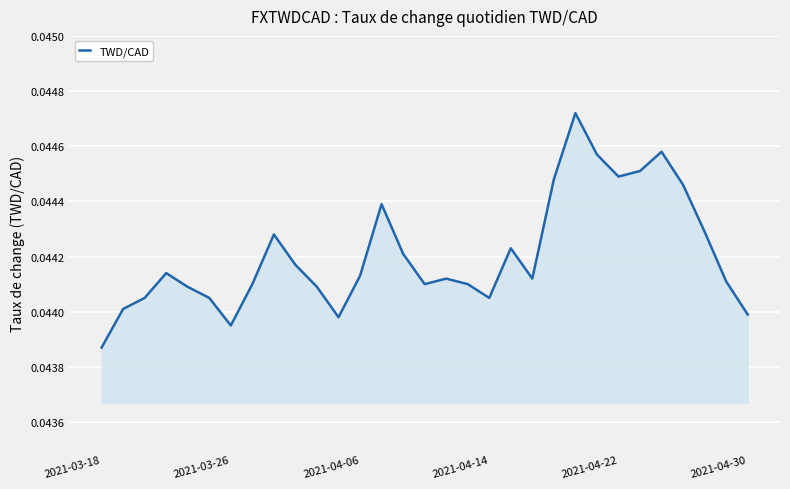

At which label is the value closest to 0?

2021-03-18